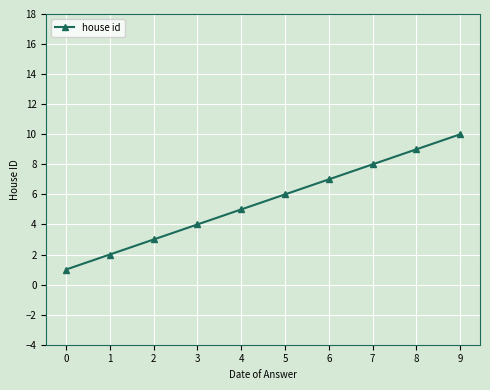

What is the change in value from 0 to 3?

+3